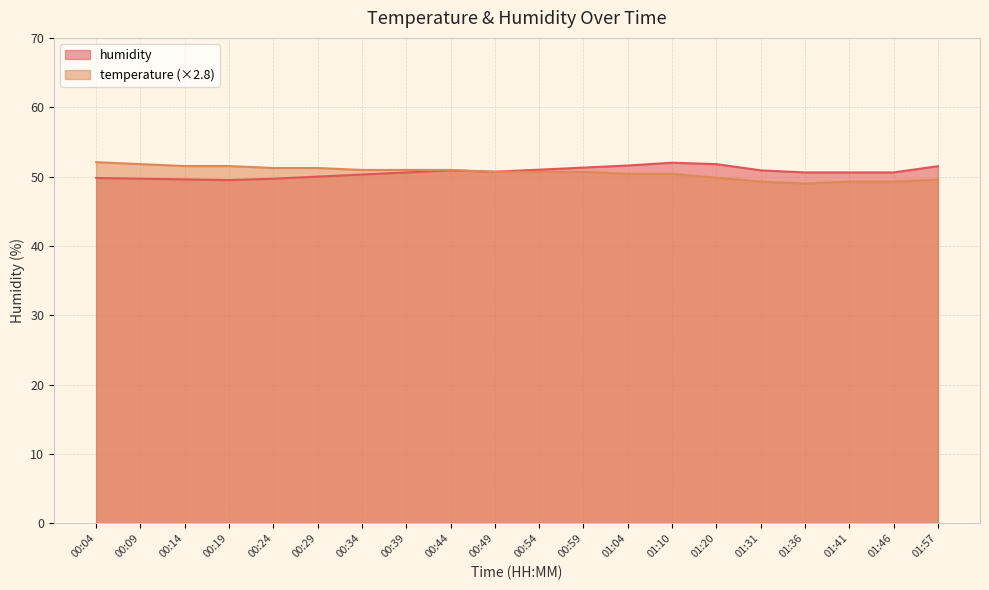

What is the difference between the maximum and minimum values in the humidity series?

2.5